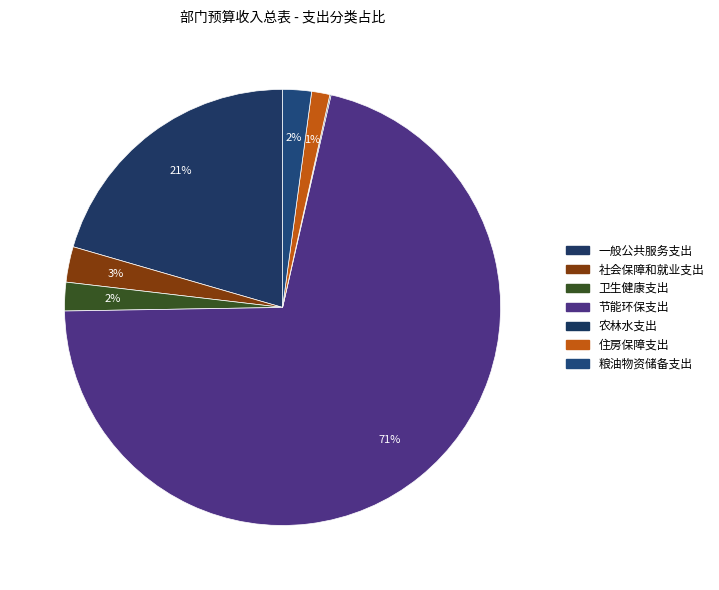

What percentage is the 社会保障和就业支出 slice, to the nearest percent?

3%